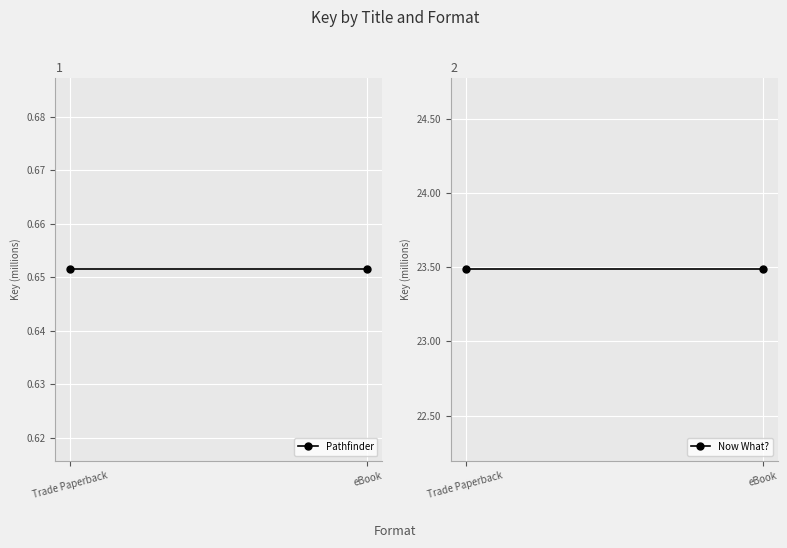

Which series has the widest spread of values?

Pathfinder